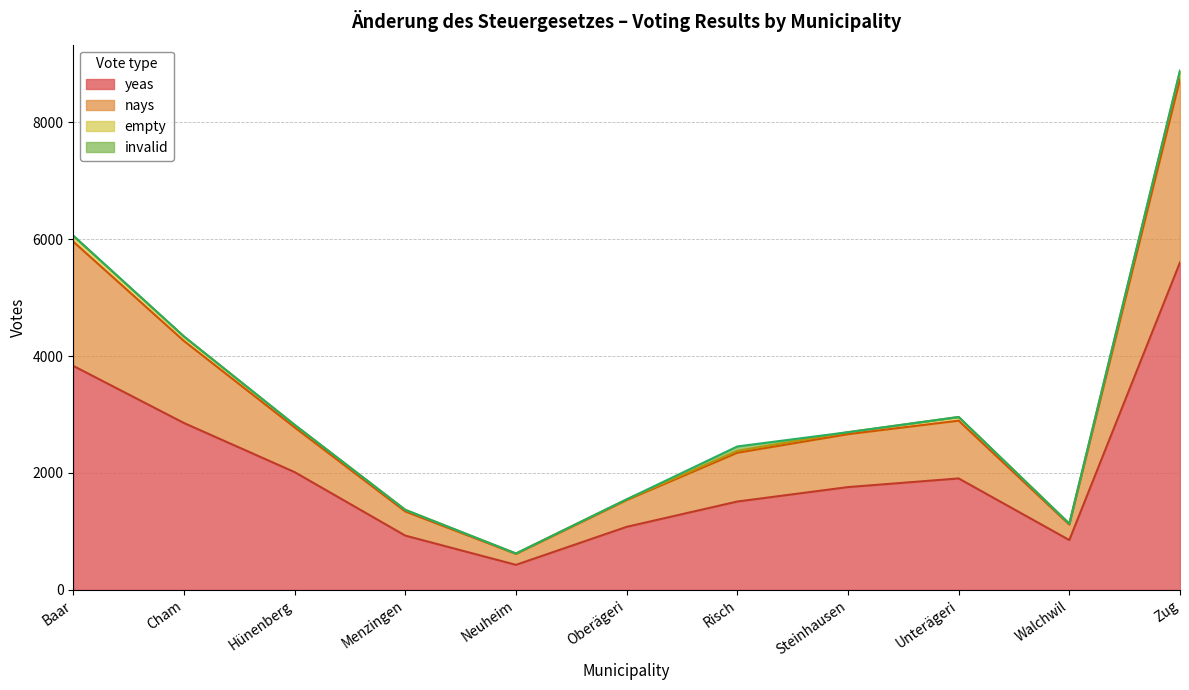

True or false: nays and yeas intersect in this chart.

False